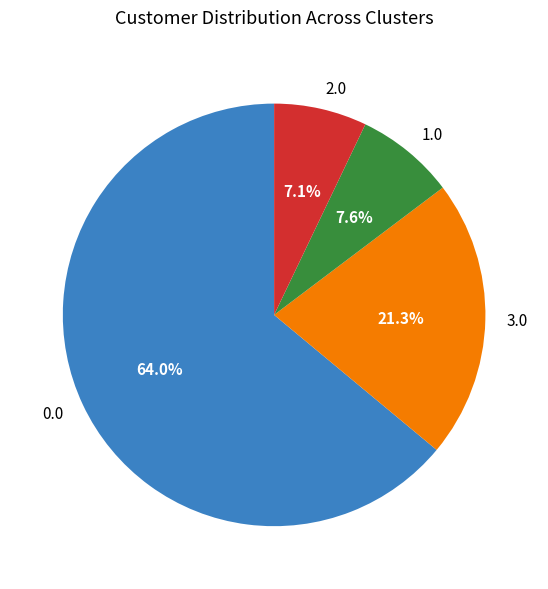

Count the number of slices in the pie.

4